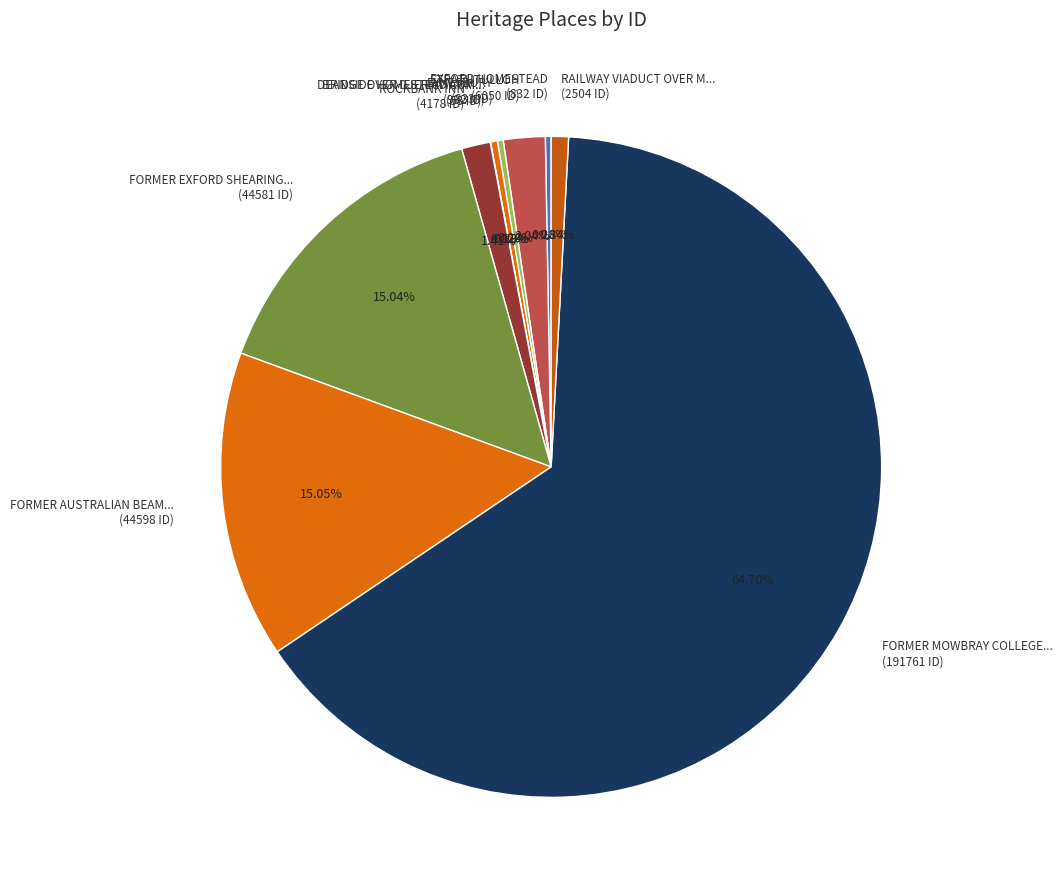

To the nearest percent, what is the difference between the largest and smallest slice percentages?

65%